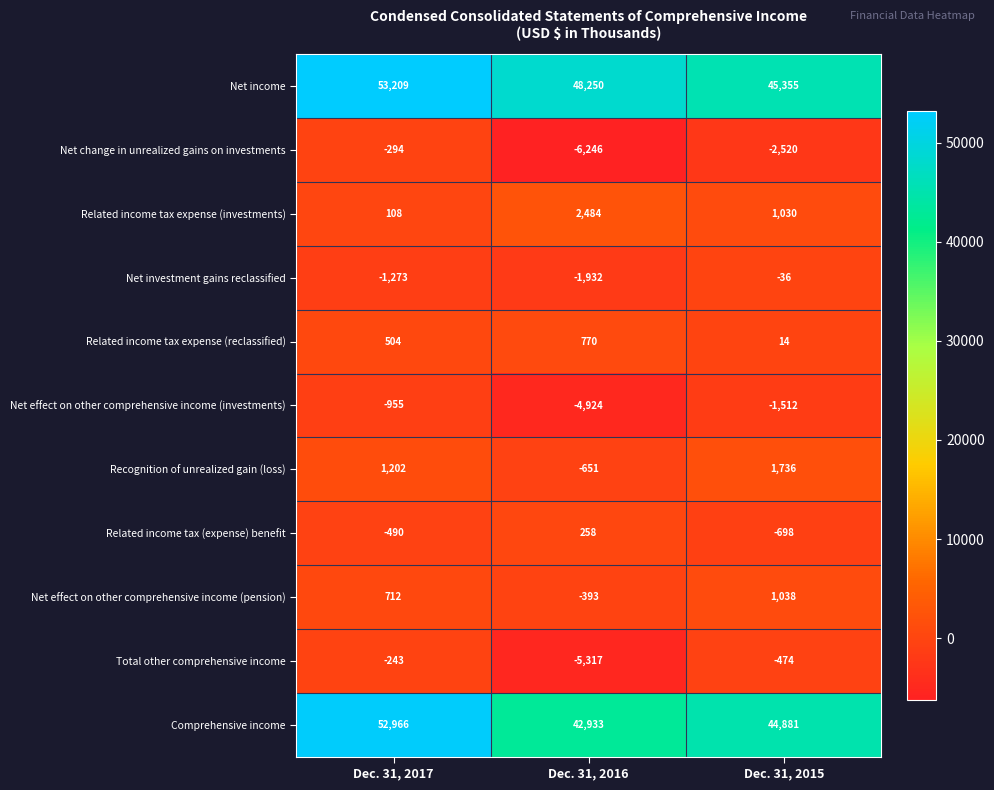

List the series in order of their peak value, lowest first.

Net effect on other comprehensive income (investments), Net change in unrealized gains on investments, Total other comprehensive income, Net investment gains reclassified, Related income tax (expense) benefit, Related income tax expense (reclassified), Net effect on other comprehensive income (pension), Recognition of unrealized gain (loss), Related income tax expense (investments), Comprehensive income, Net income